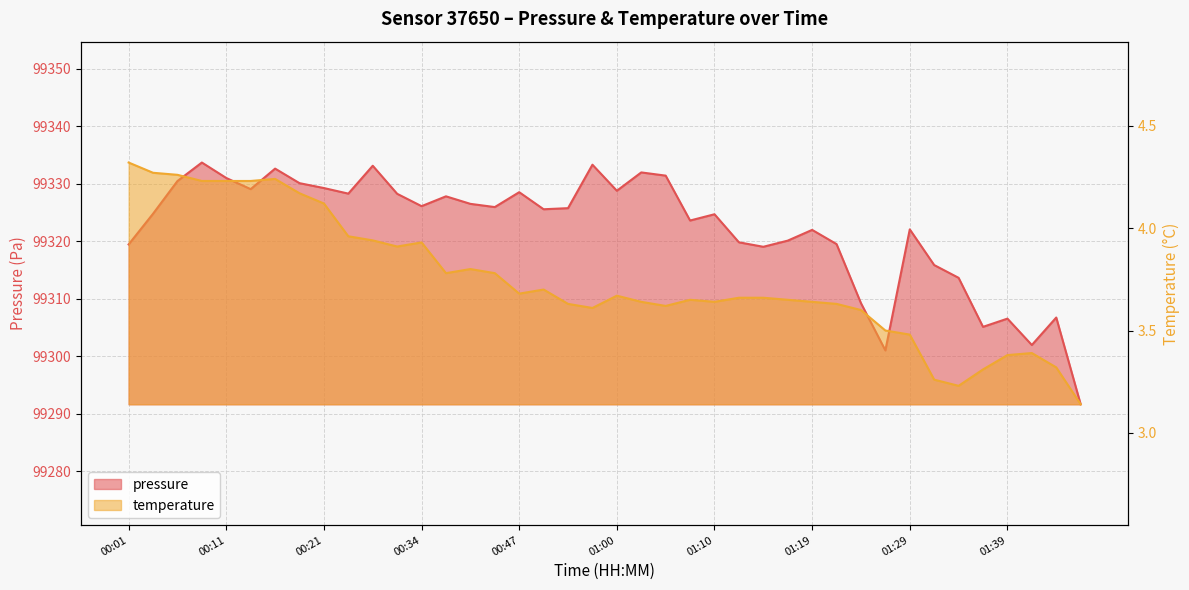

How many lines are shown in the chart?

2